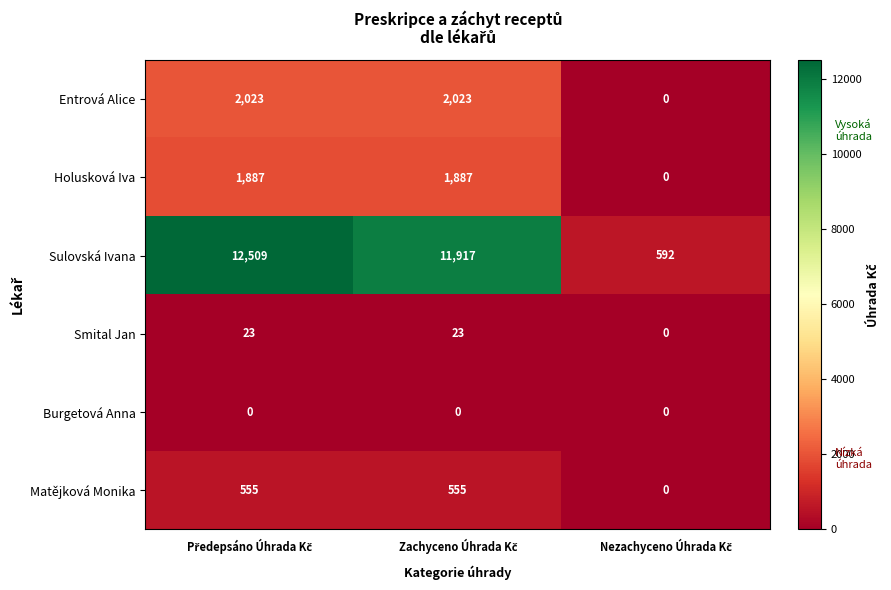

At how many categories does at least one series exceed 518?

3